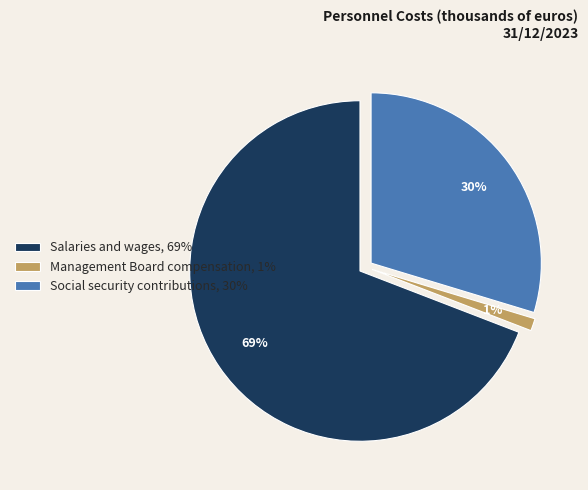

What is the change in value from Salaries and wages to Management Board compensation?

-172470